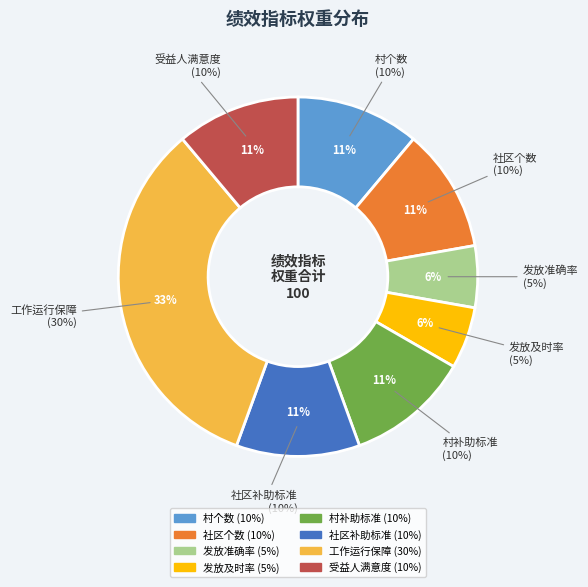

Is it true that 村个数 is 1% of the pie?

False